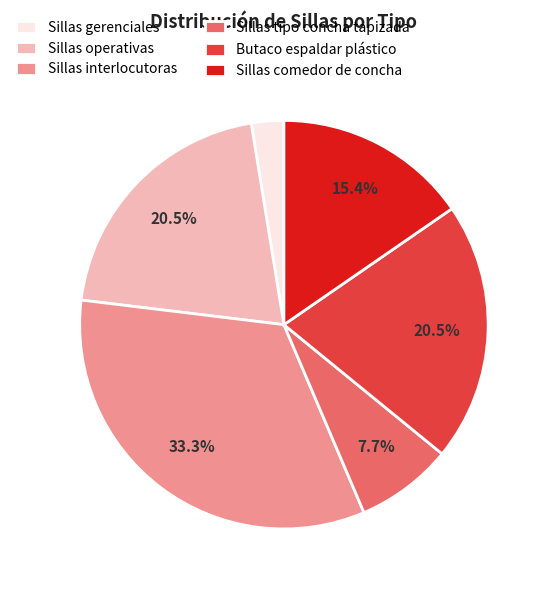

Count the number of slices in the pie.

6